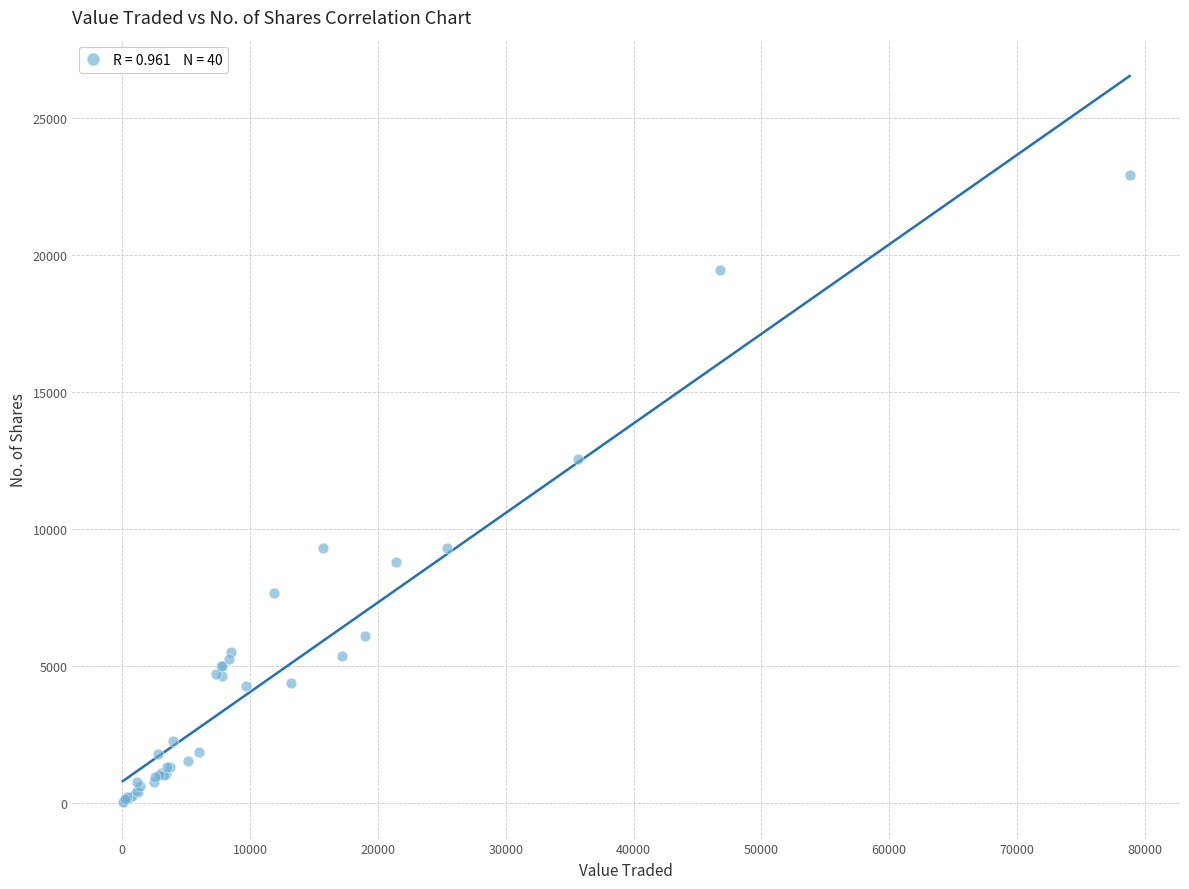

What Y value in the scatter plot is closest to 11473?

12548